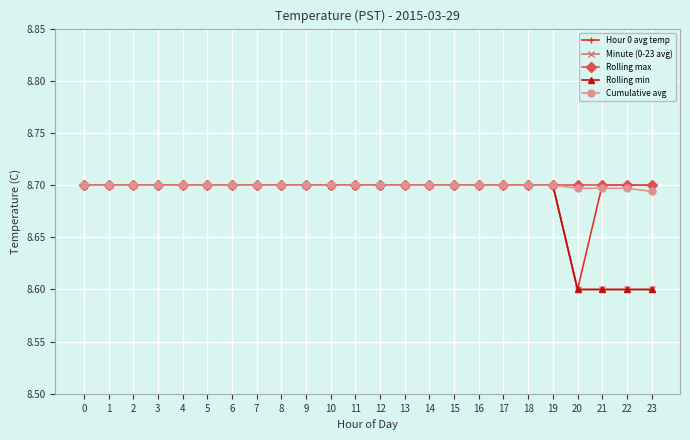

Which series changed the most between 17 and 23?

Minute (0-23 avg)